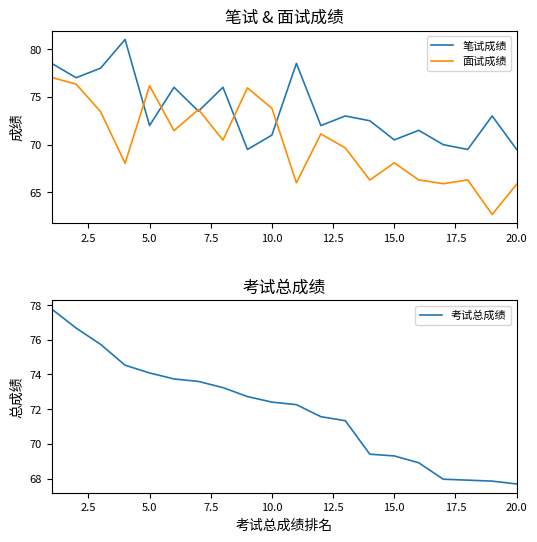

The 面试成绩 series shows 108.8 at 5.0. True or false?

False